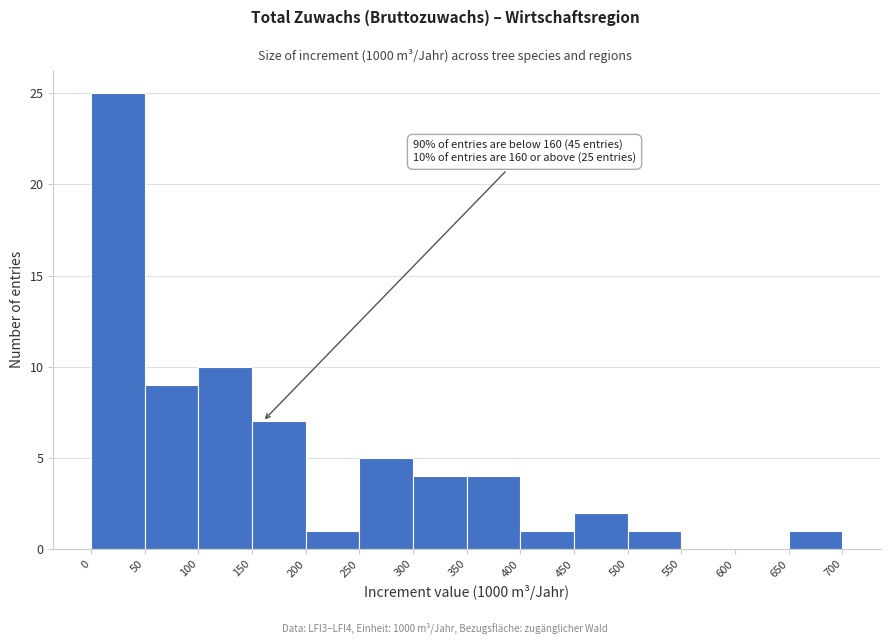

Over which range of the x-axis is the bar tallest?

0 to 50